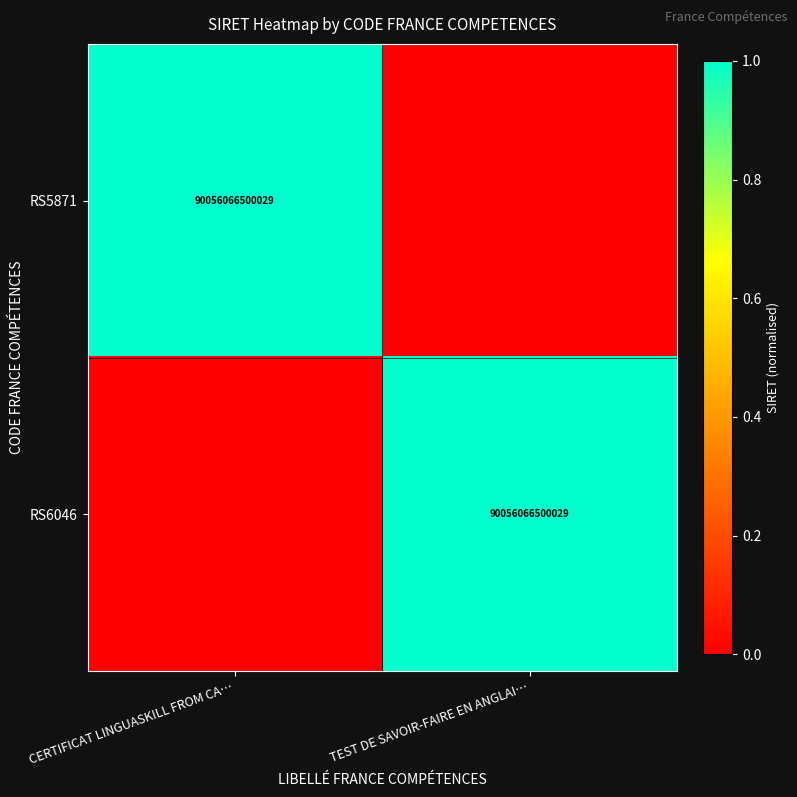

The value of RS6046 at TEST DE SAVOIR-FAIRE EN ANGLAI… is 22550710976869. True or false?

False